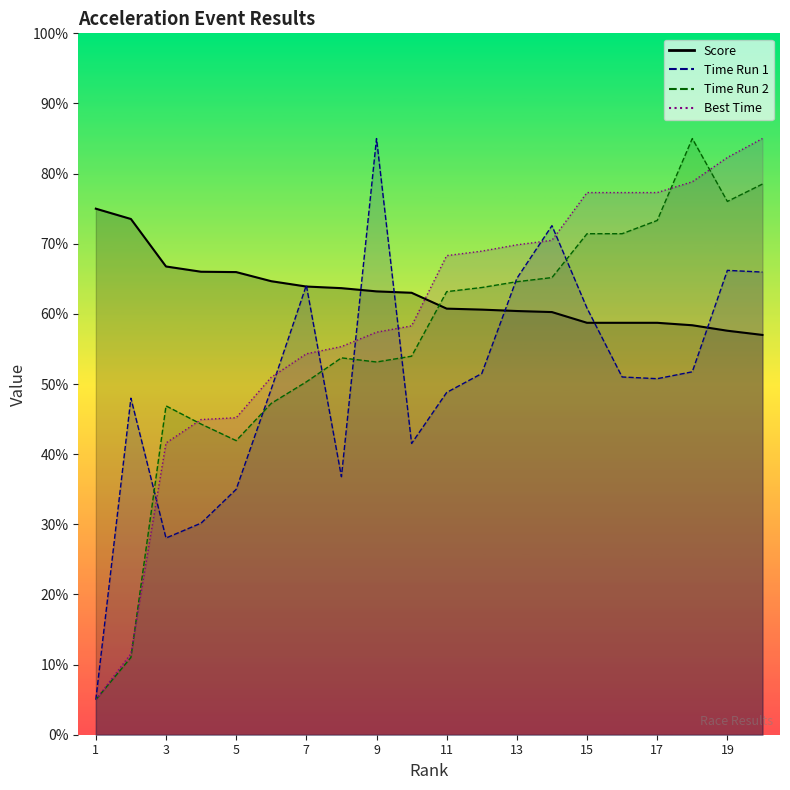

What is the difference between the highest and lowest values at 3?

38.7